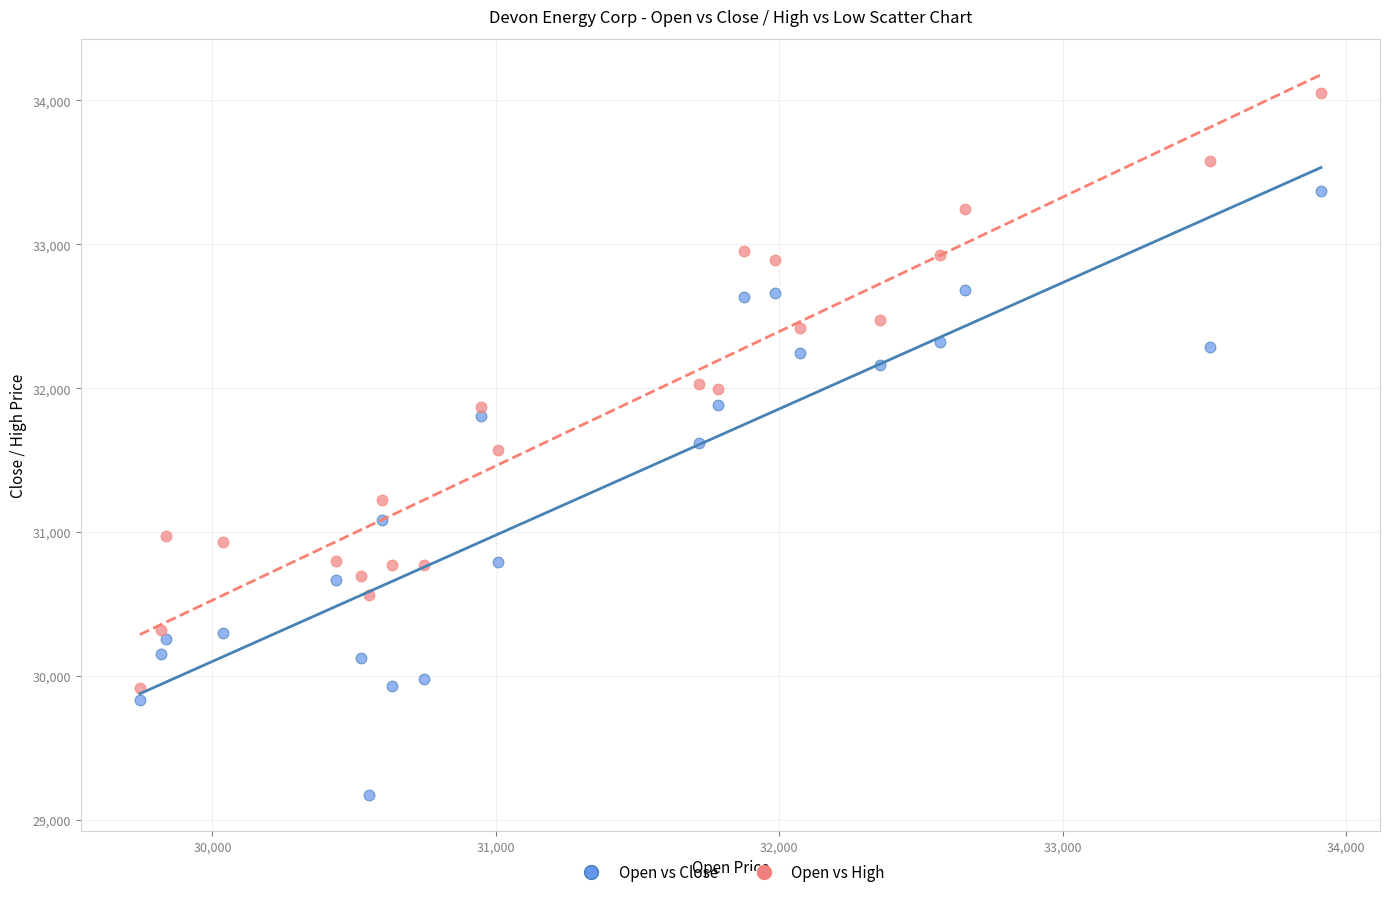

Which series reaches the minimum Y coordinate?

Open vs Close